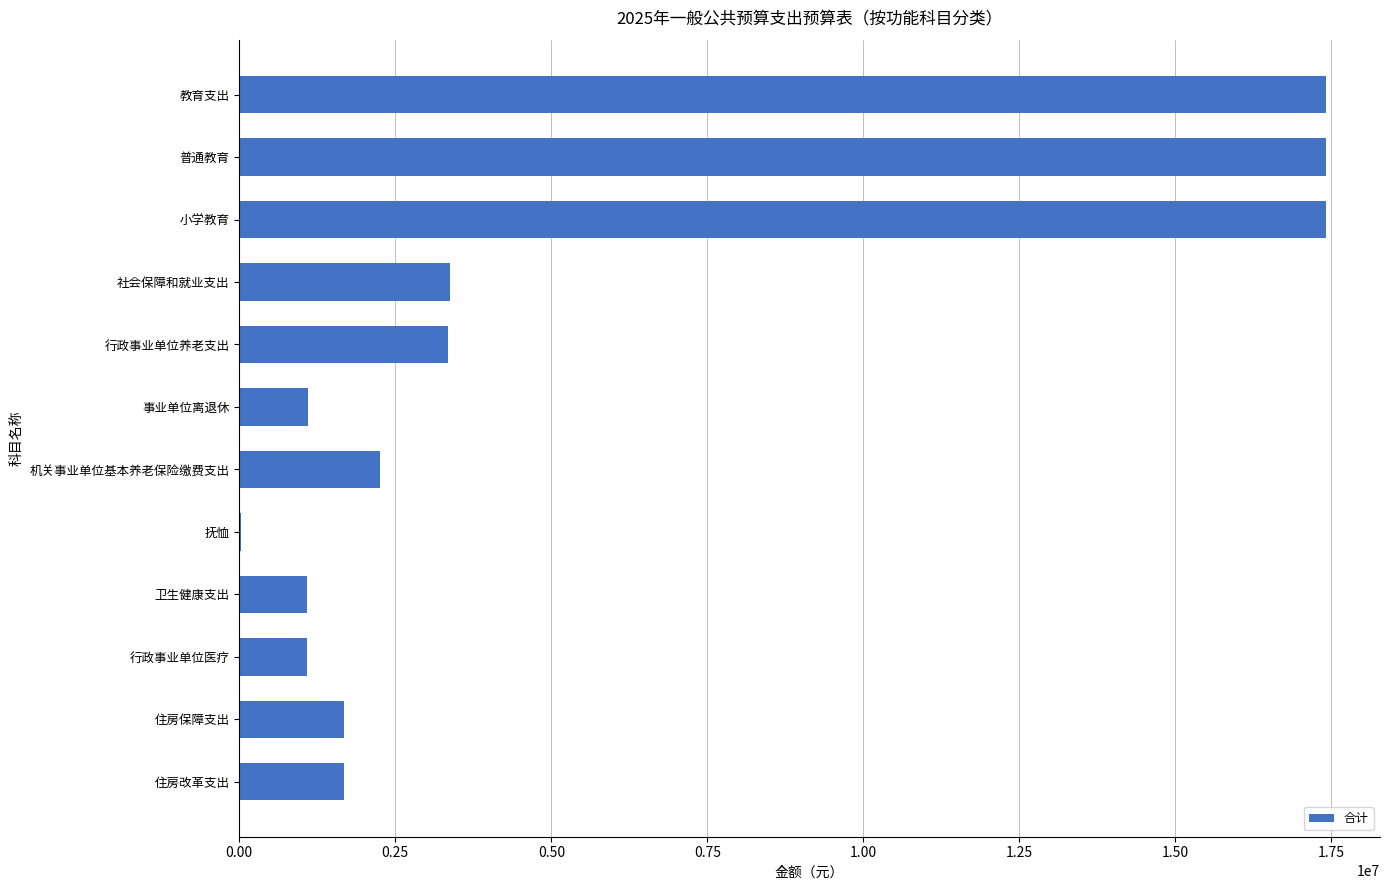

What is the change in value from 行政事业单位养老支出 to 住房保障支出?

-1660052.5